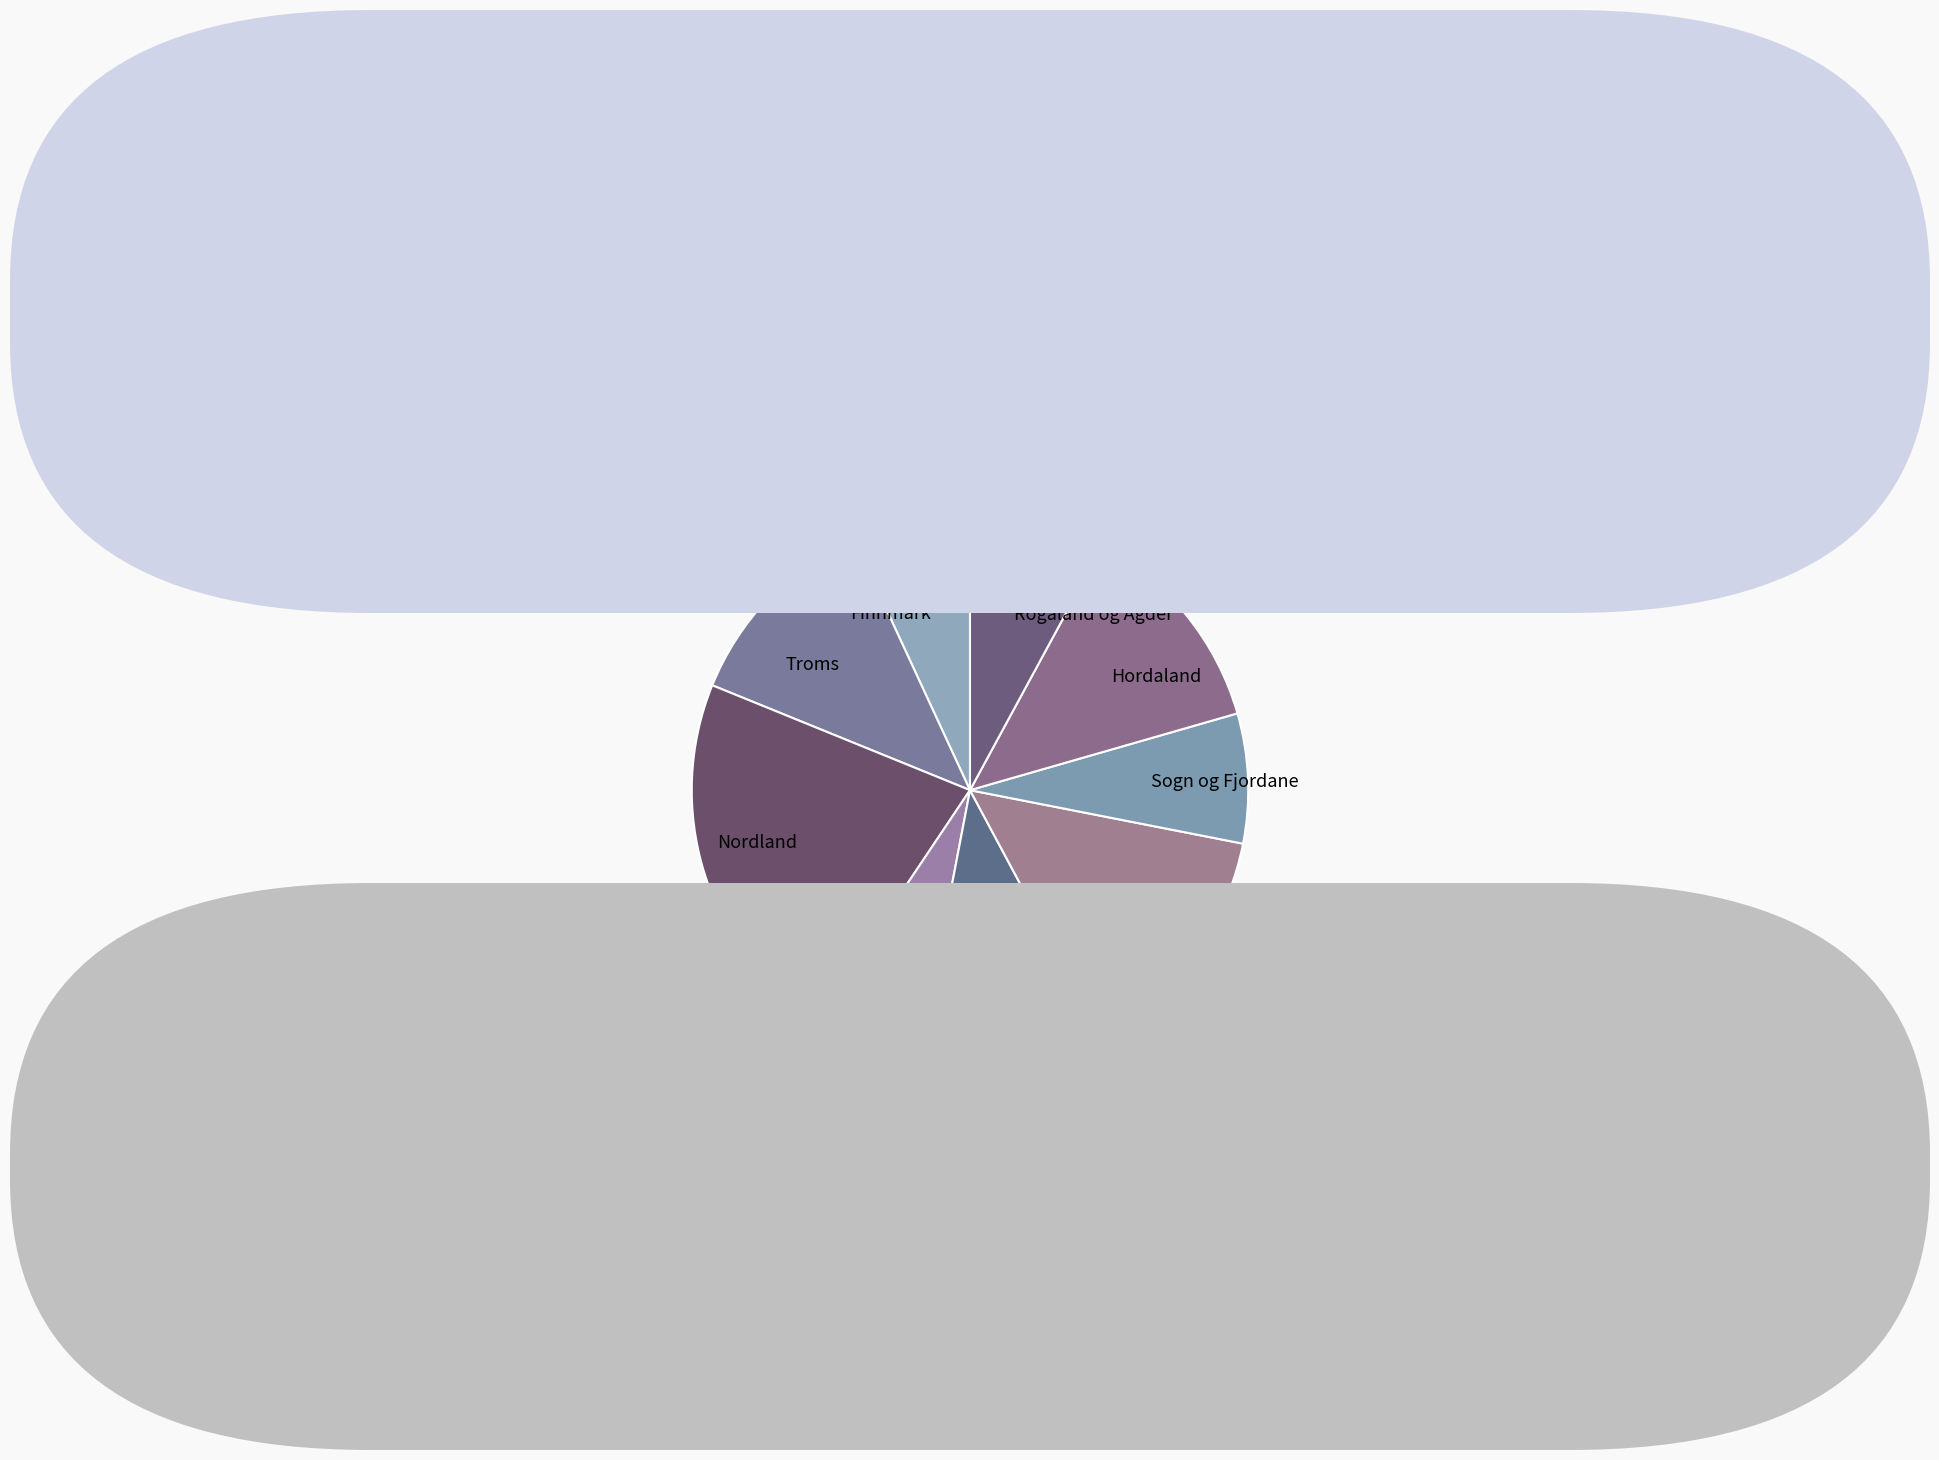

Do Nord-Trøndelag and Finnmark together represent more than half of the pie?

No